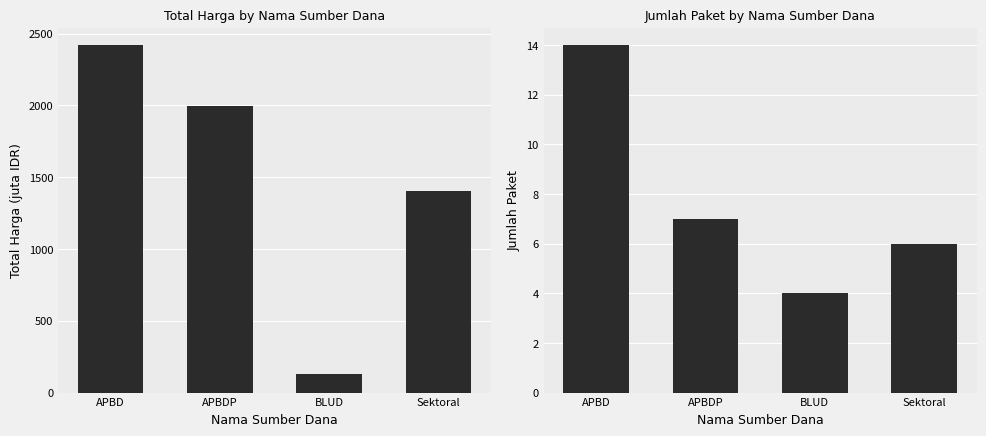

What is the sum of the Total Harga (juta IDR) values at APBD and Sektoral?

3821.7